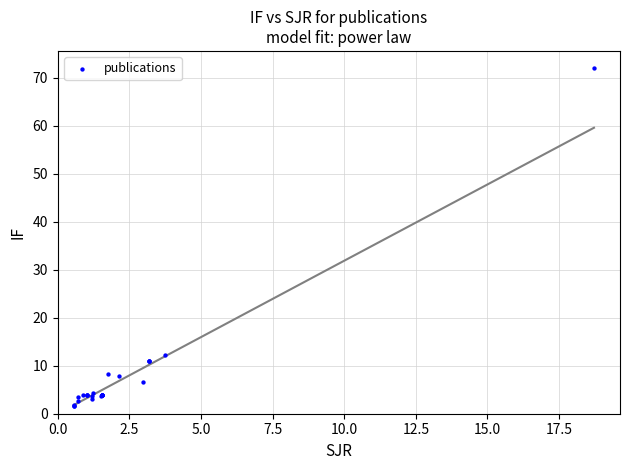

What Y value in the scatter plot is closest to 36?

12.3